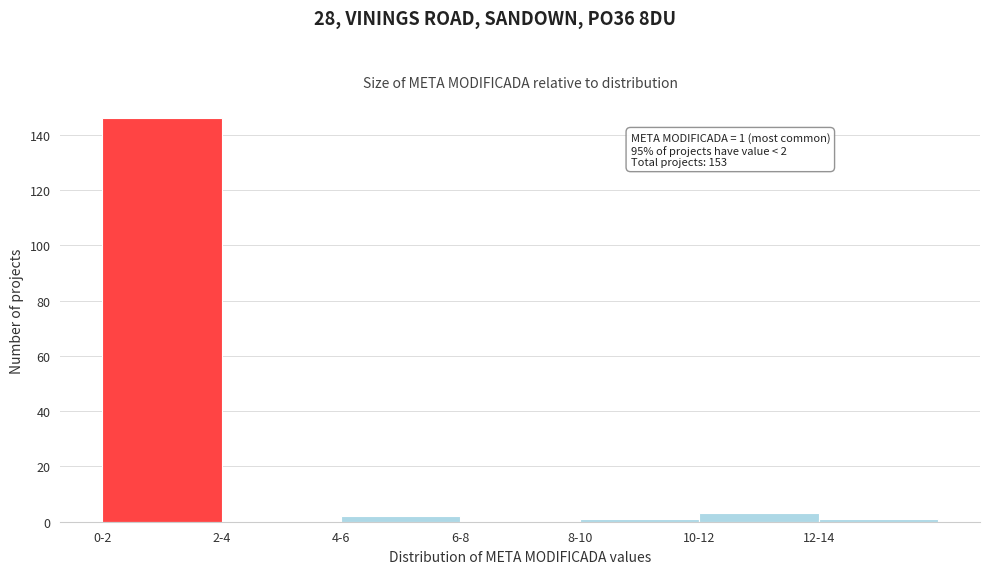

Reading left to right, extract all data points from this chart.

0-2=146	2-4=0	4-6=2	6-8=0	8-10=1	10-12=3	12-14=1